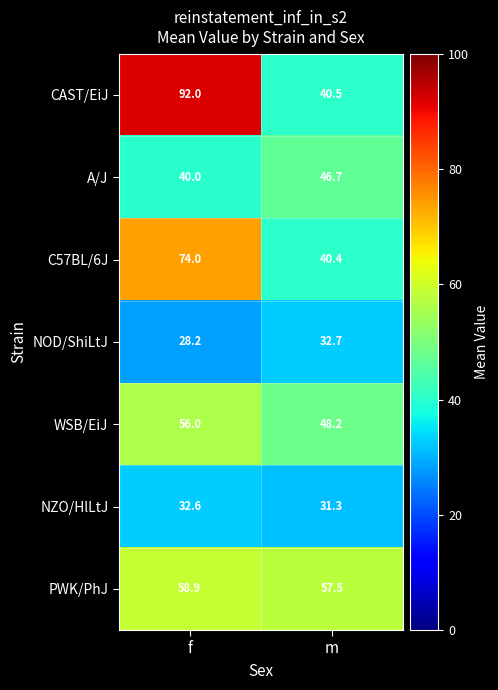

What is the approximate value of NZO/HlLtJ at f?

32.6